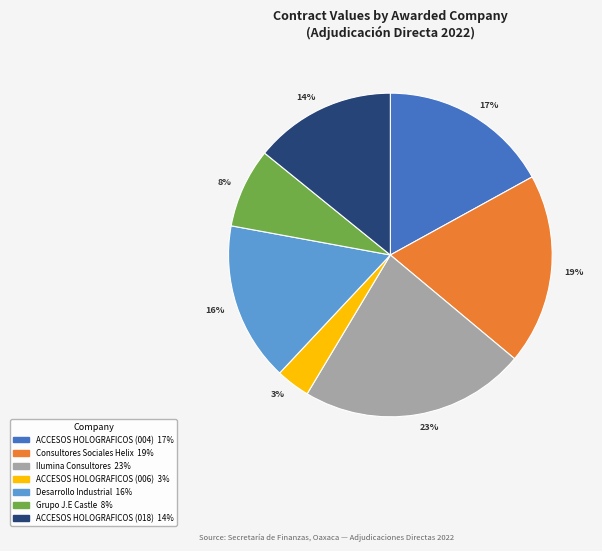

Is there a majority slice in this chart?

No